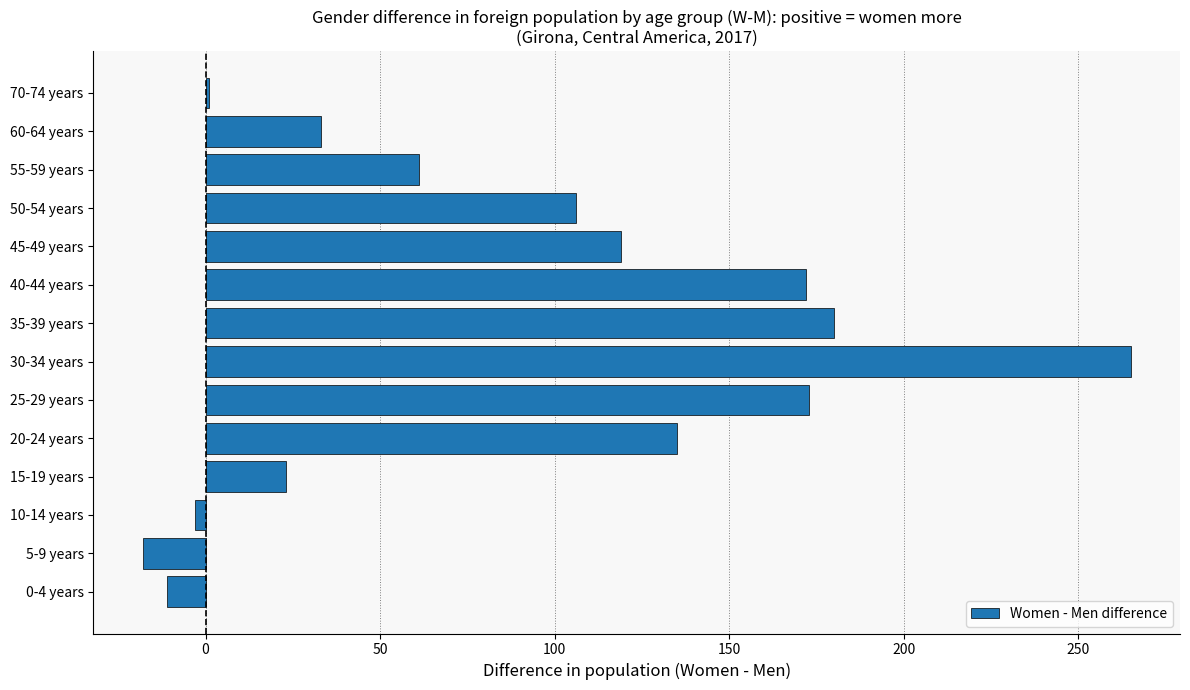

Are the bars grouped side by side (vs. stacked)?

No